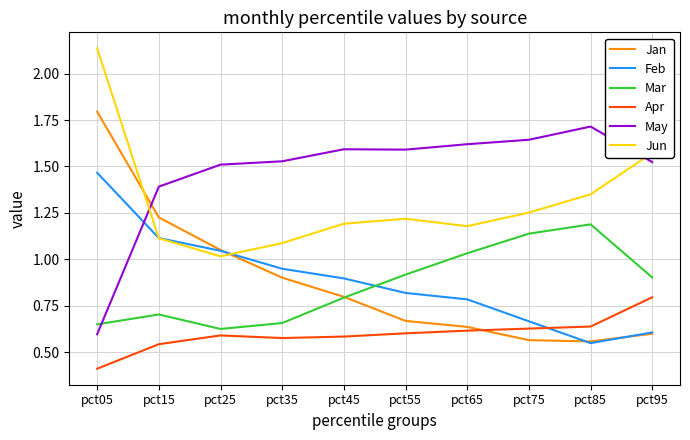

Which category has the highest value across all series?

pct05